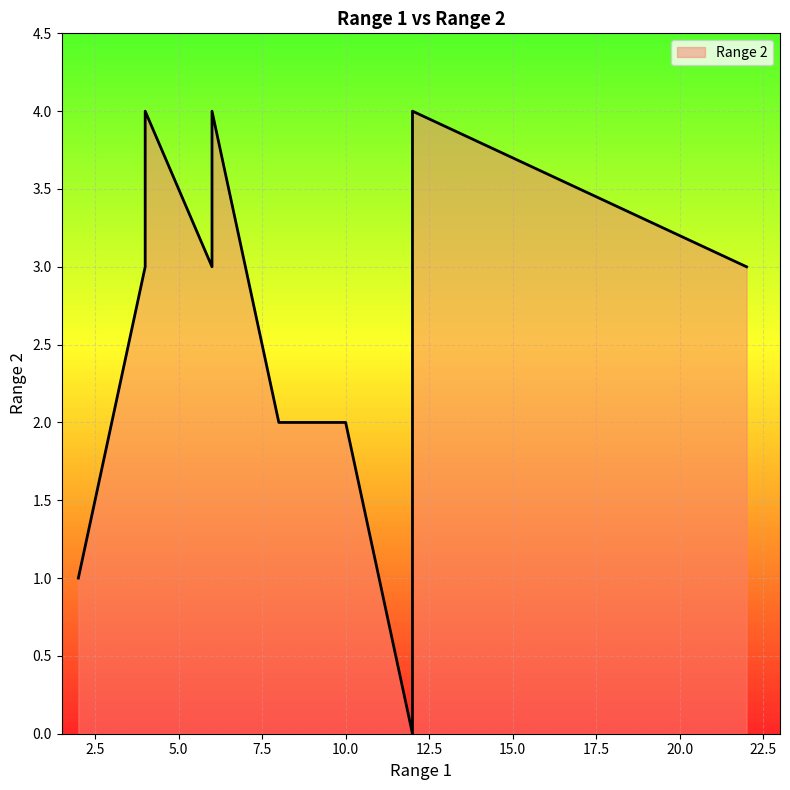

Rank the categories by value from highest to lowest.

4, 6, 12, 22, 4, 6, 8, 10, 2, 12